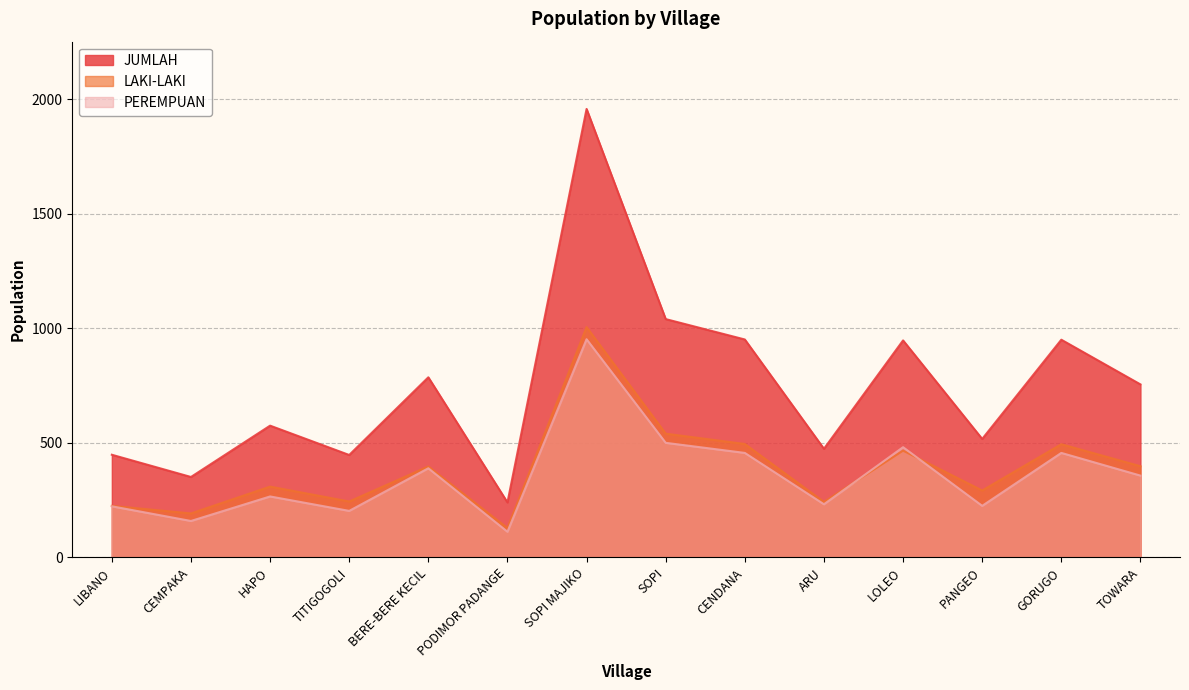

How many values in the JUMLAH series exceed 755?

6